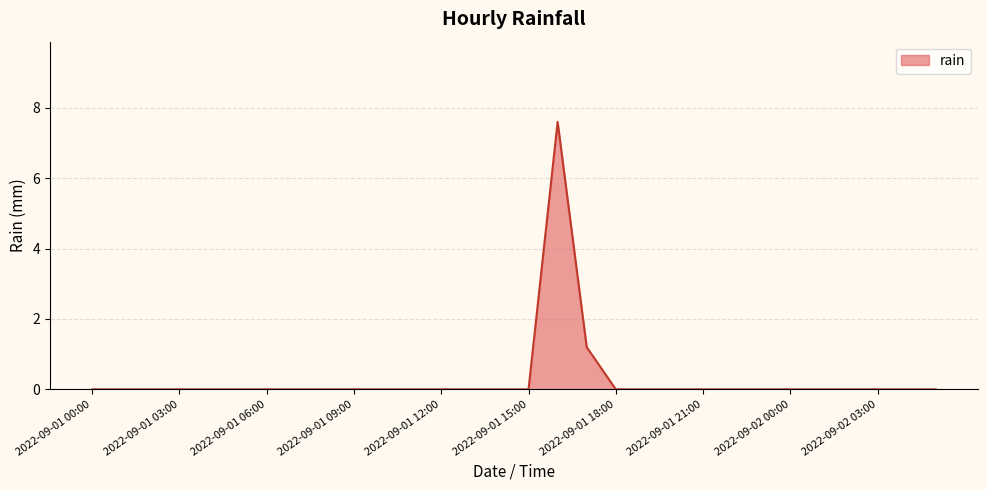

Reading left to right, extract all data points from this chart.

0.0	0.0	0.0	0.0	0.0	0.0	0.0	0.0	0.0	0.0	0.0	0.0	0.0	0.0	0.0	0.0	7.6	1.2	0.0	0.0	0.0	0.0	0.0	0.0	0.0	0.0	0.0	0.0	0.0	0.0